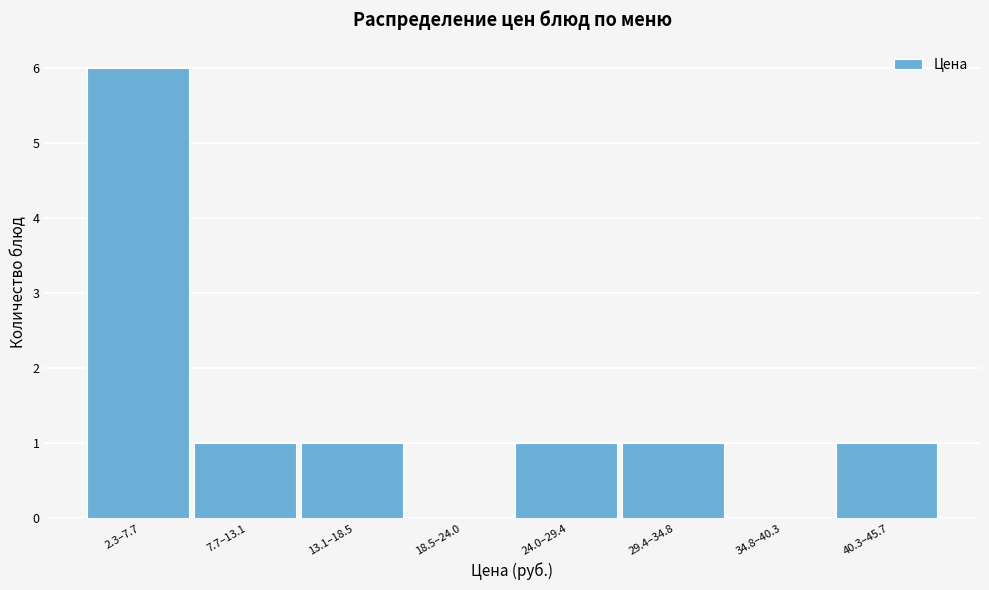

Reading left to right, extract all data points from this chart.

2.3–7.7=6	7.7–13.1=1	13.1–18.5=1	18.5–24.0=0	24.0–29.4=1	29.4–34.8=1	34.8–40.3=0	40.3–45.7=1